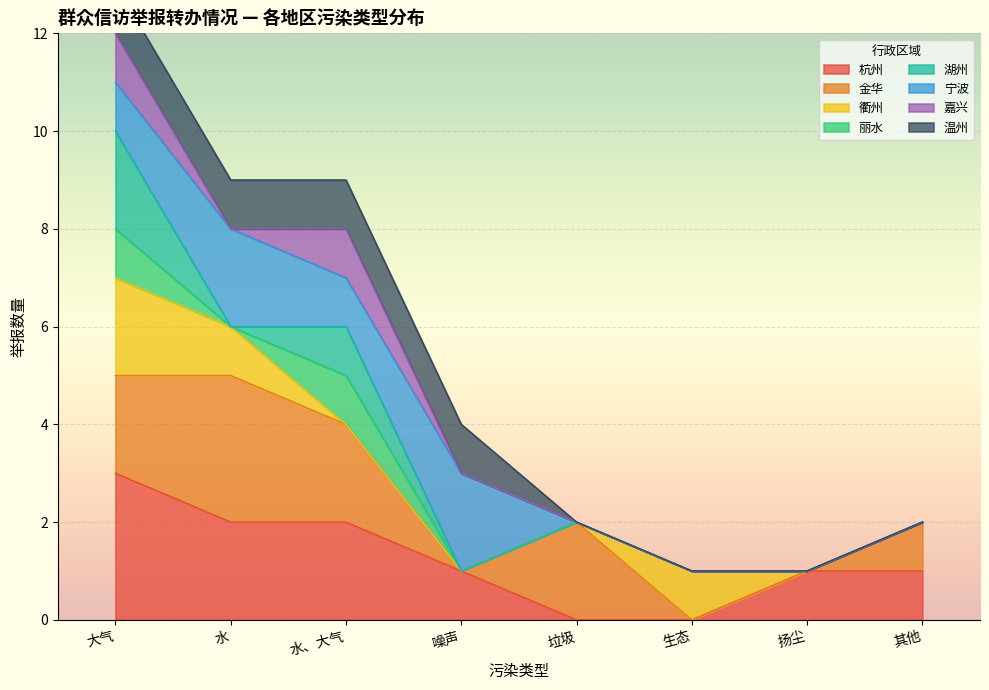

Is it true that 杭州 equals 1 at 其他?

True